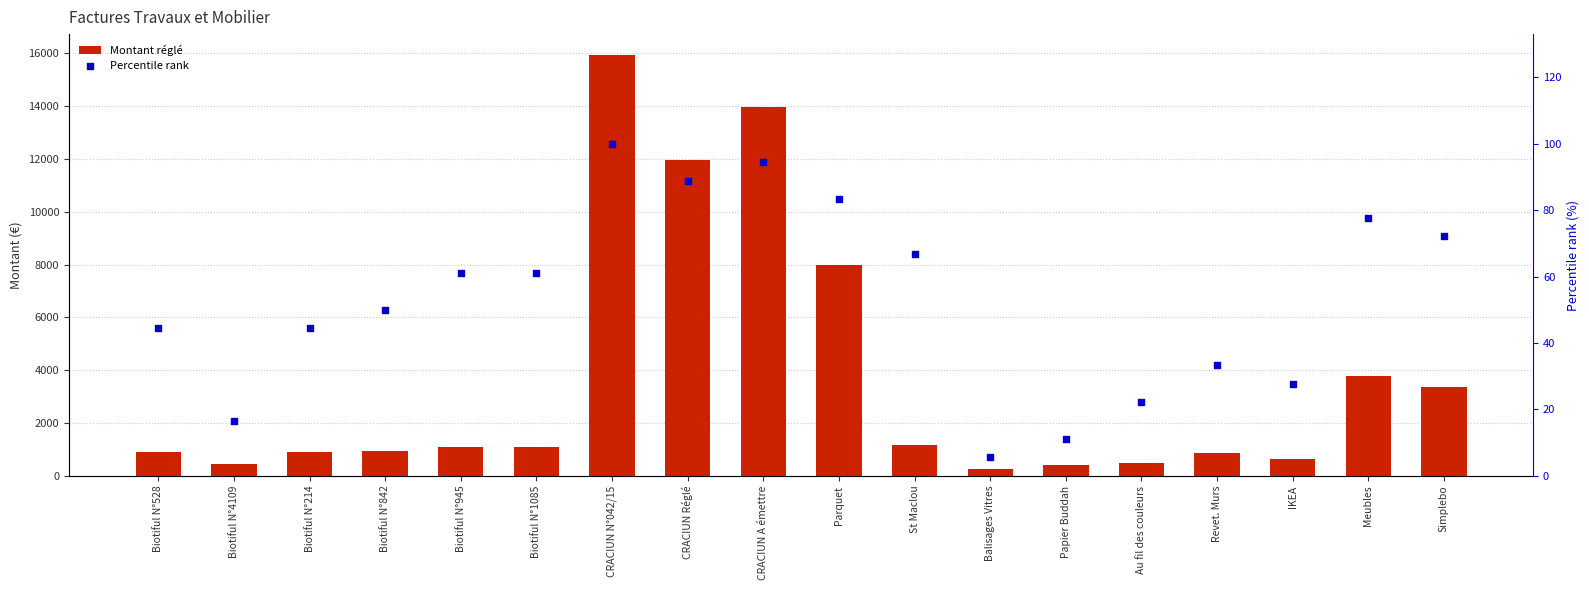

Which series has the largest Y range (max minus min)?

Montant réglé